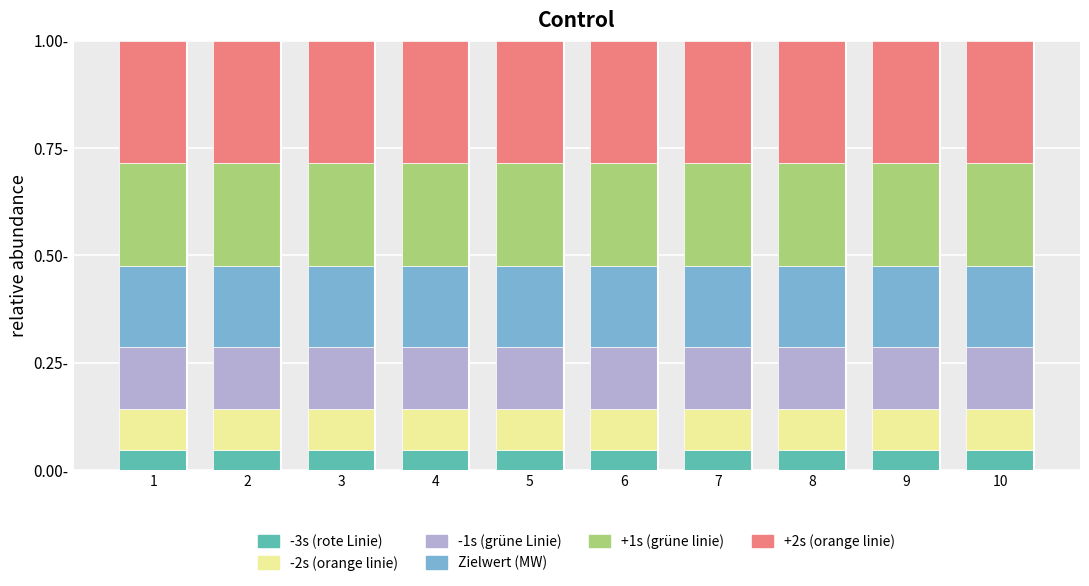

Are the bars grouped side by side (vs. stacked)?

No